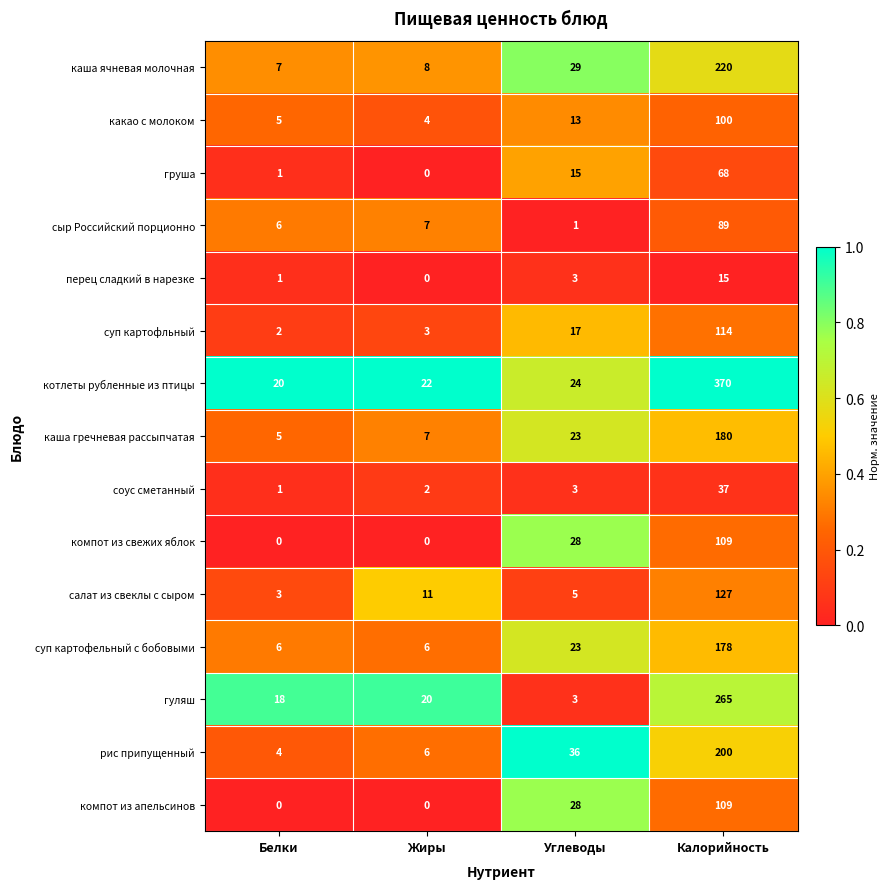

What is the difference between the maximum and minimum values in the перец сладкий в нарезке series?

15